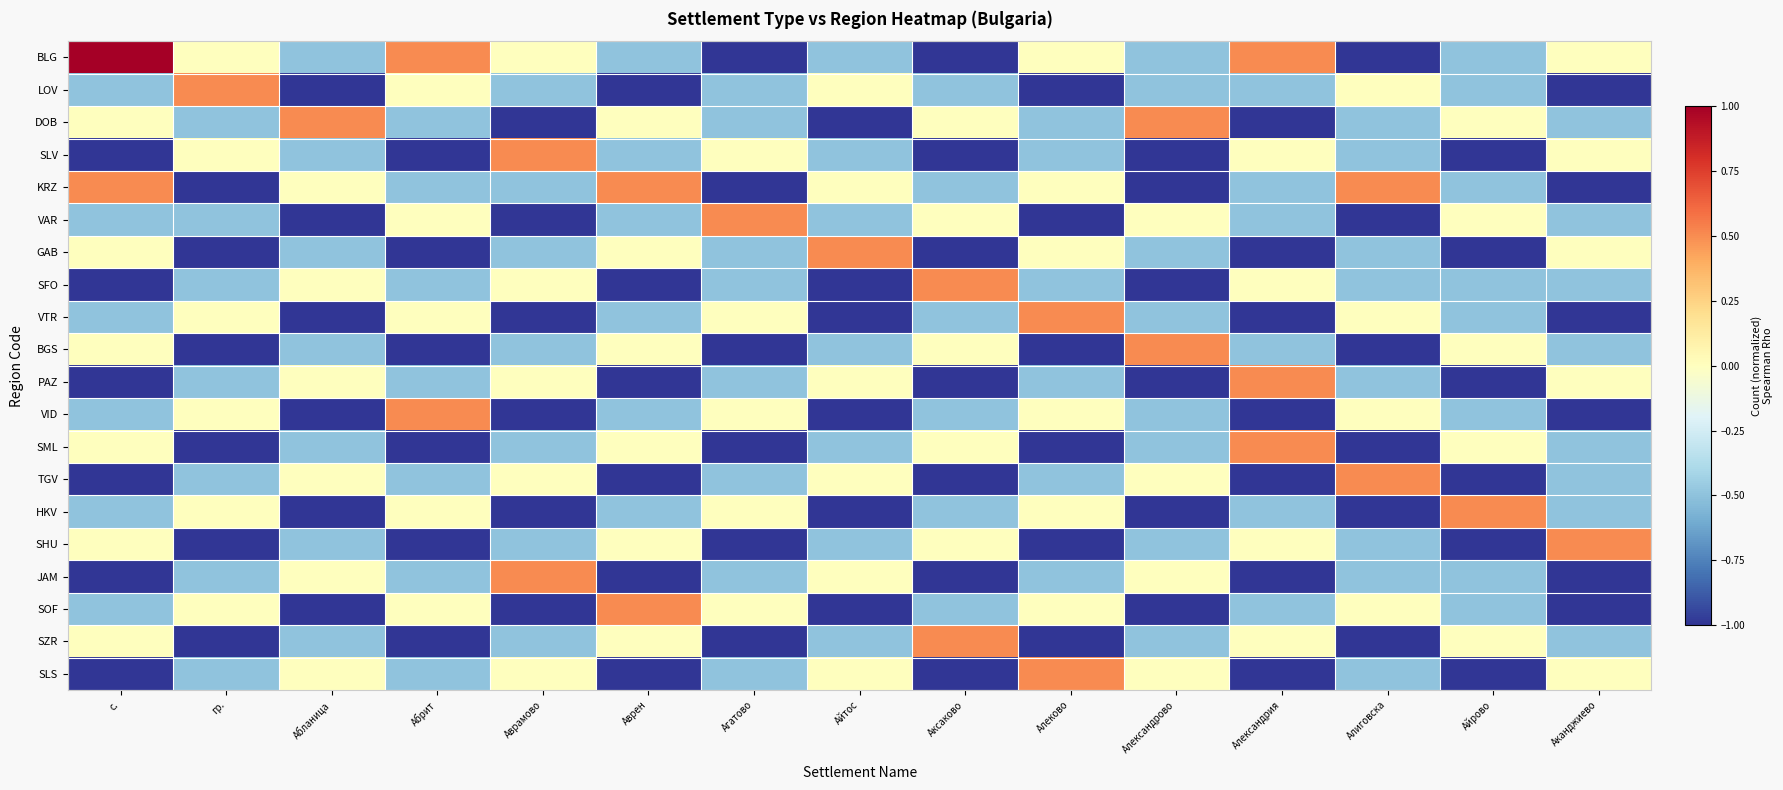

Reading left to right, transcribe all the data shown in this chart.

BLG: с.=1.0	гр.=0.0	Абланица=-0.5	Абрит=0.5	Аврамово=0.0	Аврен=-0.5	Агатово=-1.0	Айтос=-0.5	Аксаково=-1.0	Алеково=0.0	Александрово=-0.5	Александрия=0.5	Алиговска=-1.0	Айрово=-0.5	Аканджиево=0.0
LOV: с.=-0.5	гр.=0.5	Абланица=-1.0	Абрит=0.0	Аврамово=-0.5	Аврен=-1.0	Агатово=-0.5	Айтос=0.0	Аксаково=-0.5	Алеково=-1.0	Александрово=-0.5	Александрия=-0.5	Алиговска=0.0	Айрово=-0.5	Аканджиево=-1.0
DOB: с.=0.0	гр.=-0.5	Абланица=0.5	Абрит=-0.5	Аврамово=-1.0	Аврен=0.0	Агатово=-0.5	Айтос=-1.0	Аксаково=0.0	Алеково=-0.5	Александрово=0.5	Александрия=-1.0	Алиговска=-0.5	Айрово=0.0	Аканджиево=-0.5
SLV: с.=-1.0	гр.=0.0	Абланица=-0.5	Абрит=-1.0	Аврамово=0.5	Аврен=-0.5	Агатово=0.0	Айтос=-0.5	Аксаково=-1.0	Алеково=-0.5	Александрово=-1.0	Александрия=0.0	Алиговска=-0.5	Айрово=-1.0	Аканджиево=0.0
KRZ: с.=0.5	гр.=-1.0	Абланица=0.0	Абрит=-0.5	Аврамово=-0.5	Аврен=0.5	Агатово=-1.0	Айтос=0.0	Аксаково=-0.5	Алеково=0.0	Александрово=-1.0	Александрия=-0.5	Алиговска=0.5	Айрово=-0.5	Аканджиево=-1.0
VAR: с.=-0.5	гр.=-0.5	Абланица=-1.0	Абрит=0.0	Аврамово=-1.0	Аврен=-0.5	Агатово=0.5	Айтос=-0.5	Аксаково=0.0	Алеково=-1.0	Александрово=0.0	Александрия=-0.5	Алиговска=-1.0	Айрово=0.0	Аканджиево=-0.5
GAB: с.=0.0	гр.=-1.0	Абланица=-0.5	Абрит=-1.0	Аврамово=-0.5	Аврен=0.0	Агатово=-0.5	Айтос=0.5	Аксаково=-1.0	Алеково=0.0	Александрово=-0.5	Александрия=-1.0	Алиговска=-0.5	Айрово=-1.0	Аканджиево=0.0
SFO: с.=-1.0	гр.=-0.5	Абланица=0.0	Абрит=-0.5	Аврамово=0.0	Аврен=-1.0	Агатово=-0.5	Айтос=-1.0	Аксаково=0.5	Алеково=-0.5	Александрово=-1.0	Александрия=0.0	Алиговска=-0.5	Айрово=-0.5	Аканджиево=-0.5
VTR: с.=-0.5	гр.=0.0	Абланица=-1.0	Абрит=0.0	Аврамово=-1.0	Аврен=-0.5	Агатово=0.0	Айтос=-1.0	Аксаково=-0.5	Алеково=0.5	Александрово=-0.5	Александрия=-1.0	Алиговска=0.0	Айрово=-0.5	Аканджиево=-1.0
BGS: с.=0.0	гр.=-1.0	Абланица=-0.5	Абрит=-1.0	Аврамово=-0.5	Аврен=0.0	Агатово=-1.0	Айтос=-0.5	Аксаково=0.0	Алеково=-1.0	Александрово=0.5	Александрия=-0.5	Алиговска=-1.0	Айрово=0.0	Аканджиево=-0.5
PAZ: с.=-1.0	гр.=-0.5	Абланица=0.0	Абрит=-0.5	Аврамово=0.0	Аврен=-1.0	Агатово=-0.5	Айтос=0.0	Аксаково=-1.0	Алеково=-0.5	Александрово=-1.0	Александрия=0.5	Алиговска=-0.5	Айрово=-1.0	Аканджиево=0.0
VID: с.=-0.5	гр.=0.0	Абланица=-1.0	Абрит=0.5	Аврамово=-1.0	Аврен=-0.5	Агатово=0.0	Айтос=-1.0	Аксаково=-0.5	Алеково=0.0	Александрово=-0.5	Александрия=-1.0	Алиговска=0.0	Айрово=-0.5	Аканджиево=-1.0
SML: с.=0.0	гр.=-1.0	Абланица=-0.5	Абрит=-1.0	Аврамово=-0.5	Аврен=0.0	Агатово=-1.0	Айтос=-0.5	Аксаково=0.0	Алеково=-1.0	Александрово=-0.5	Александрия=0.5	Алиговска=-1.0	Айрово=0.0	Аканджиево=-0.5
TGV: с.=-1.0	гр.=-0.5	Абланица=0.0	Абрит=-0.5	Аврамово=0.0	Аврен=-1.0	Агатово=-0.5	Айтос=0.0	Аксаково=-1.0	Алеково=-0.5	Александрово=0.0	Александрия=-1.0	Алиговска=0.5	Айрово=-1.0	Аканджиево=-0.5
HKV: с.=-0.5	гр.=0.0	Абланица=-1.0	Абрит=0.0	Аврамово=-1.0	Аврен=-0.5	Агатово=0.0	Айтос=-1.0	Аксаково=-0.5	Алеково=0.0	Александрово=-1.0	Александрия=-0.5	Алиговска=-1.0	Айрово=0.5	Аканджиево=-0.5
SHU: с.=0.0	гр.=-1.0	Абланица=-0.5	Абрит=-1.0	Аврамово=-0.5	Аврен=0.0	Агатово=-1.0	Айтос=-0.5	Аксаково=0.0	Алеково=-1.0	Александрово=-0.5	Александрия=0.0	Алиговска=-0.5	Айрово=-1.0	Аканджиево=0.5
JAM: с.=-1.0	гр.=-0.5	Абланица=0.0	Абрит=-0.5	Аврамово=0.5	Аврен=-1.0	Агатово=-0.5	Айтос=0.0	Аксаково=-1.0	Алеково=-0.5	Александрово=0.0	Александрия=-1.0	Алиговска=-0.5	Айрово=-0.5	Аканджиево=-1.0
SOF: с.=-0.5	гр.=0.0	Абланица=-1.0	Абрит=0.0	Аврамово=-1.0	Аврен=0.5	Агатово=0.0	Айтос=-1.0	Аксаково=-0.5	Алеково=0.0	Александрово=-1.0	Александрия=-0.5	Алиговска=0.0	Айрово=-0.5	Аканджиево=-1.0
SZR: с.=0.0	гр.=-1.0	Абланица=-0.5	Абрит=-1.0	Аврамово=-0.5	Аврен=0.0	Агатово=-1.0	Айтос=-0.5	Аксаково=0.5	Алеково=-1.0	Александрово=-0.5	Александрия=0.0	Алиговска=-1.0	Айрово=0.0	Аканджиево=-0.5
SLS: с.=-1.0	гр.=-0.5	Абланица=0.0	Абрит=-0.5	Аврамово=0.0	Аврен=-1.0	Агатово=-0.5	Айтос=0.0	Аксаково=-1.0	Алеково=0.5	Александрово=0.0	Александрия=-1.0	Алиговска=-0.5	Айрово=-1.0	Аканджиево=0.0